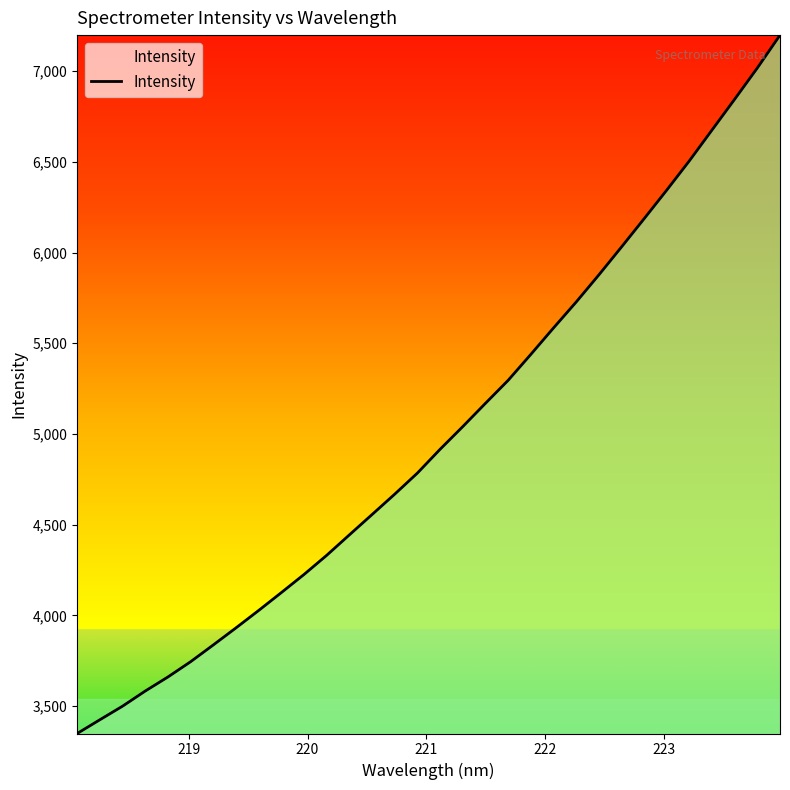

What is the difference between the maximum and minimum values?

3850.0